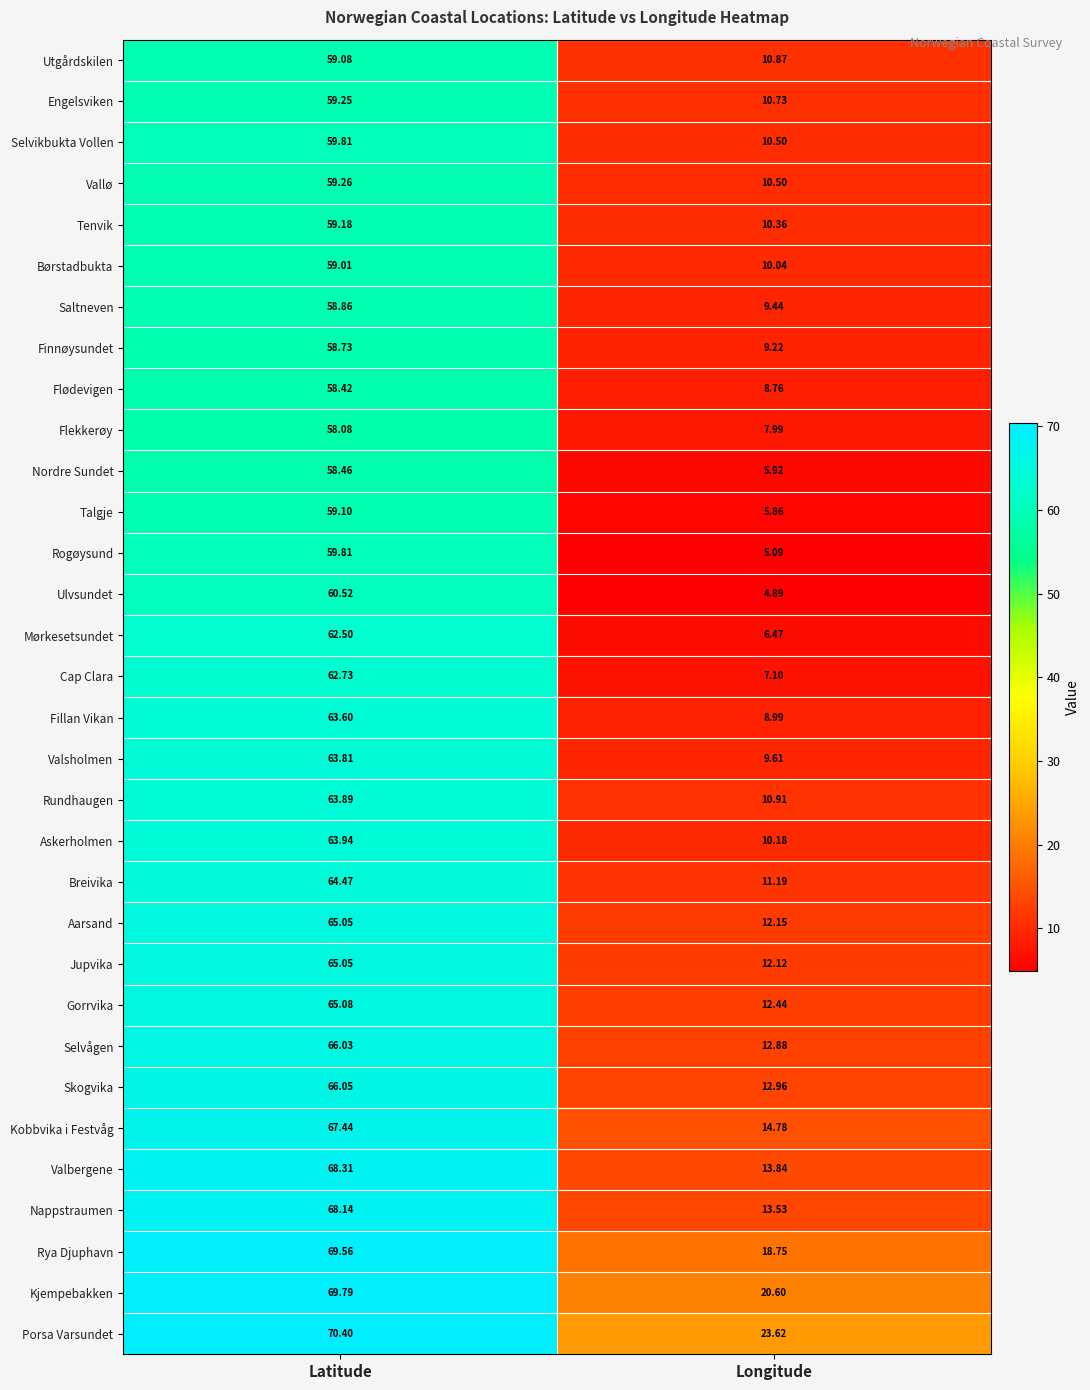

At which category is the sum across all series the highest?

Latitude